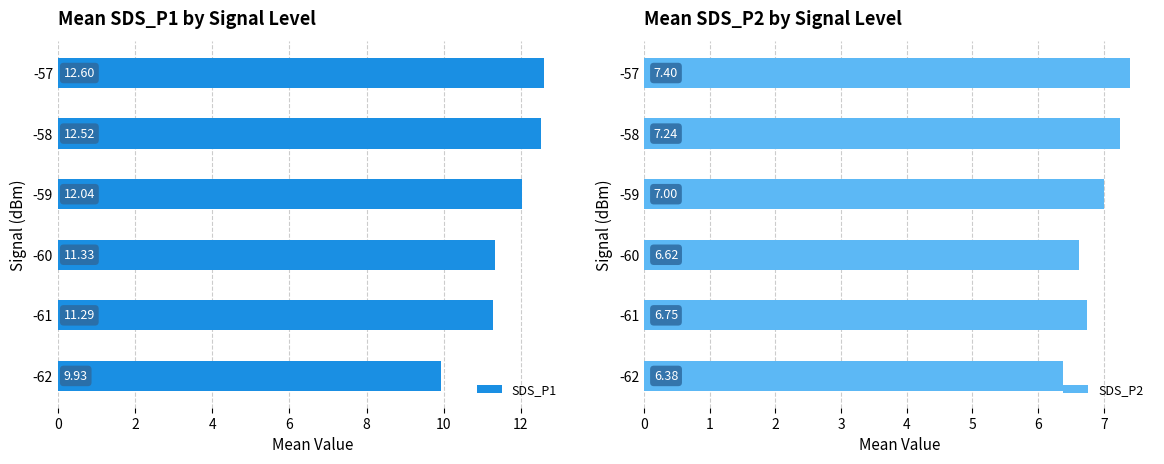

Is it true that SDS_P1 equals 12.0 at -59?

True